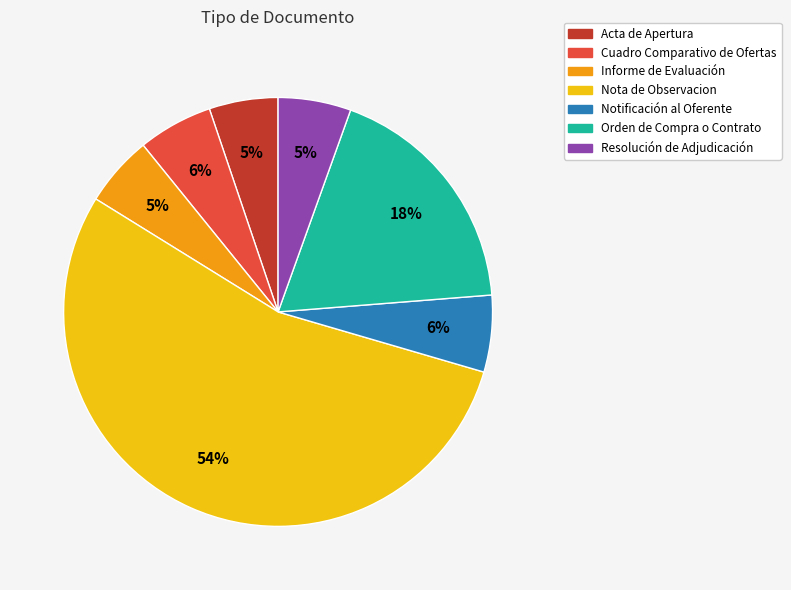

Does Acta de Apertura account for over 50% of the chart?

No